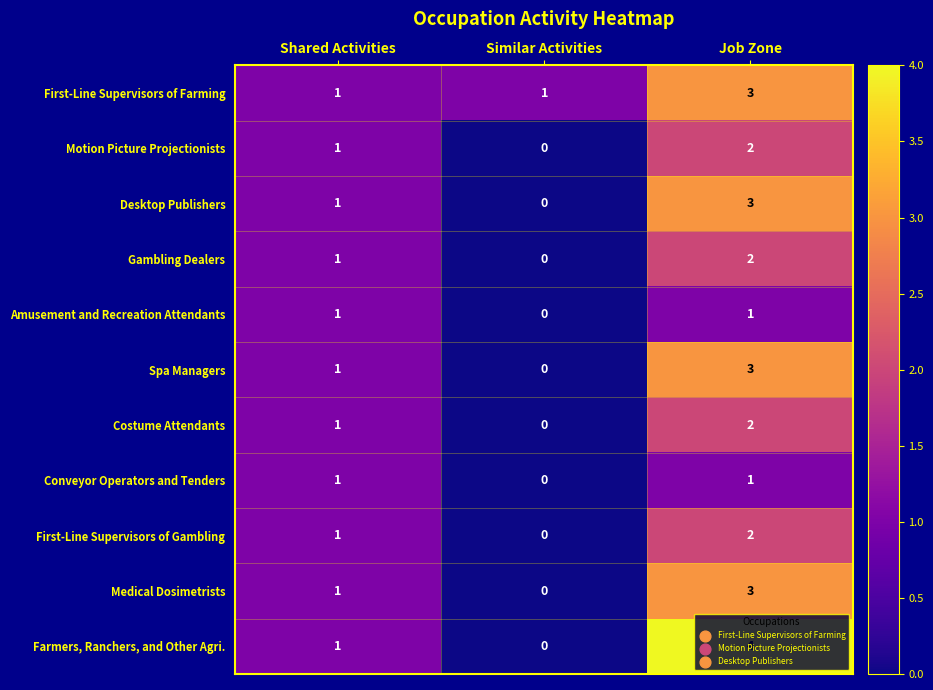

List the labels in order of First-Line Supervisors of Gambling value, smallest first.

Similar Activities, Shared Activities, Job Zone